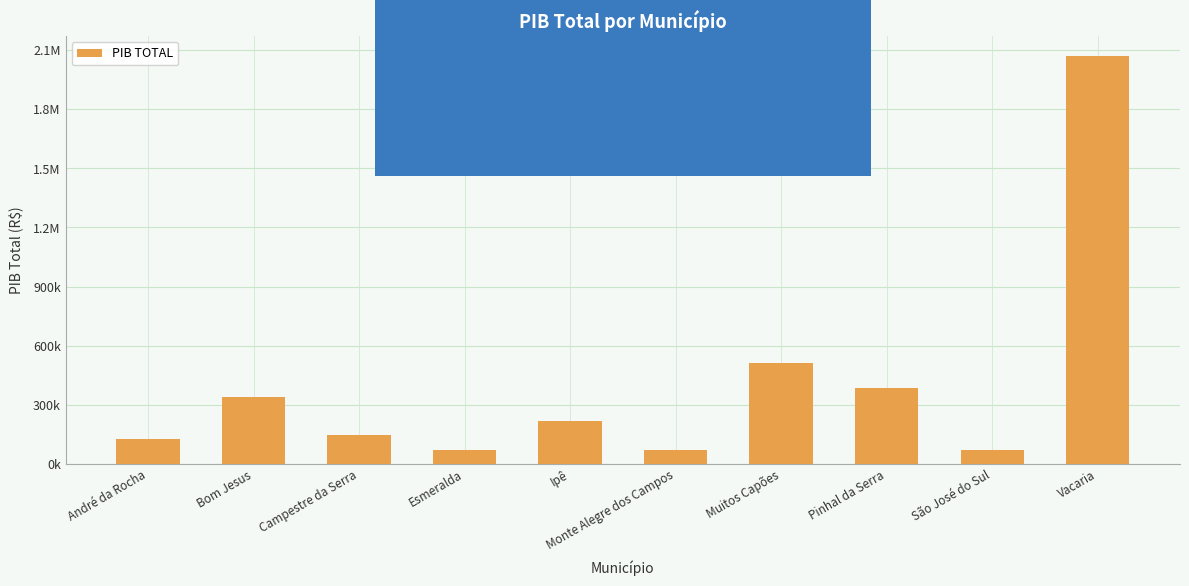

List the labels in order of value, smallest first.

Esmeralda, São José do Sul, Monte Alegre dos Campos, André da Rocha, Campestre da Serra, Ipê, Bom Jesus, Pinhal da Serra, Muitos Capões, Vacaria